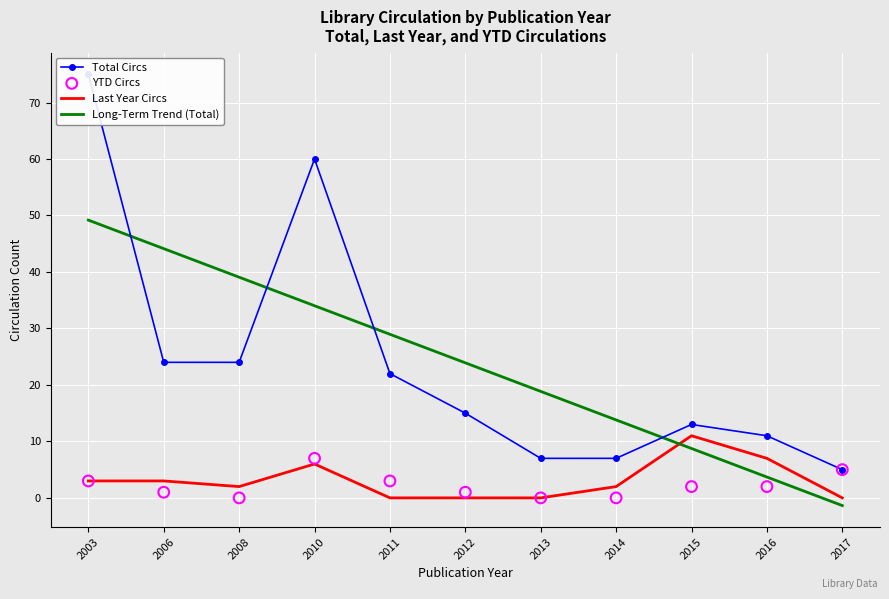

At which category is the sum across all series the highest?

2003